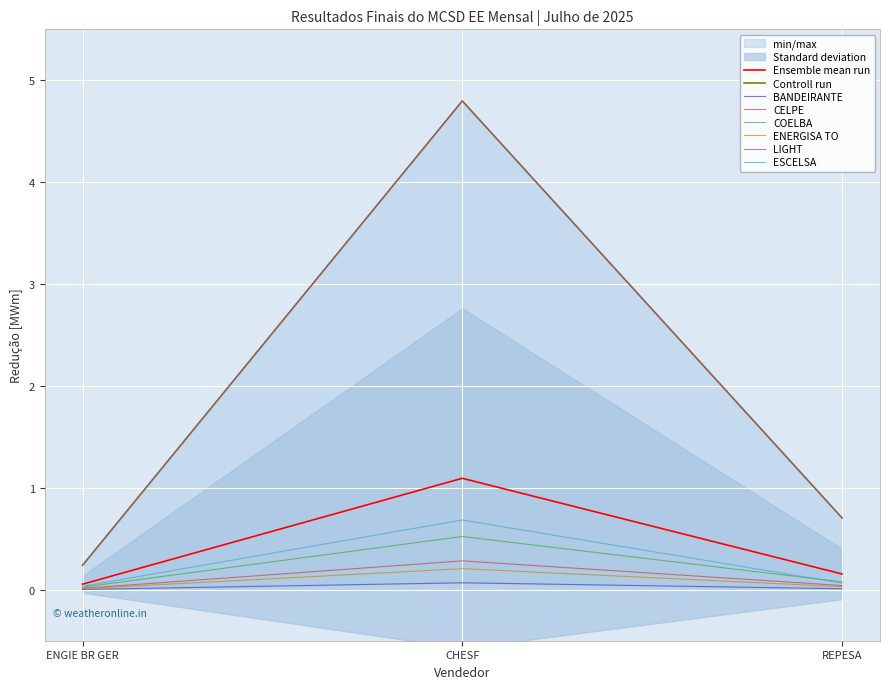

What is the sum of all BANDEIRANTE values?

0.1